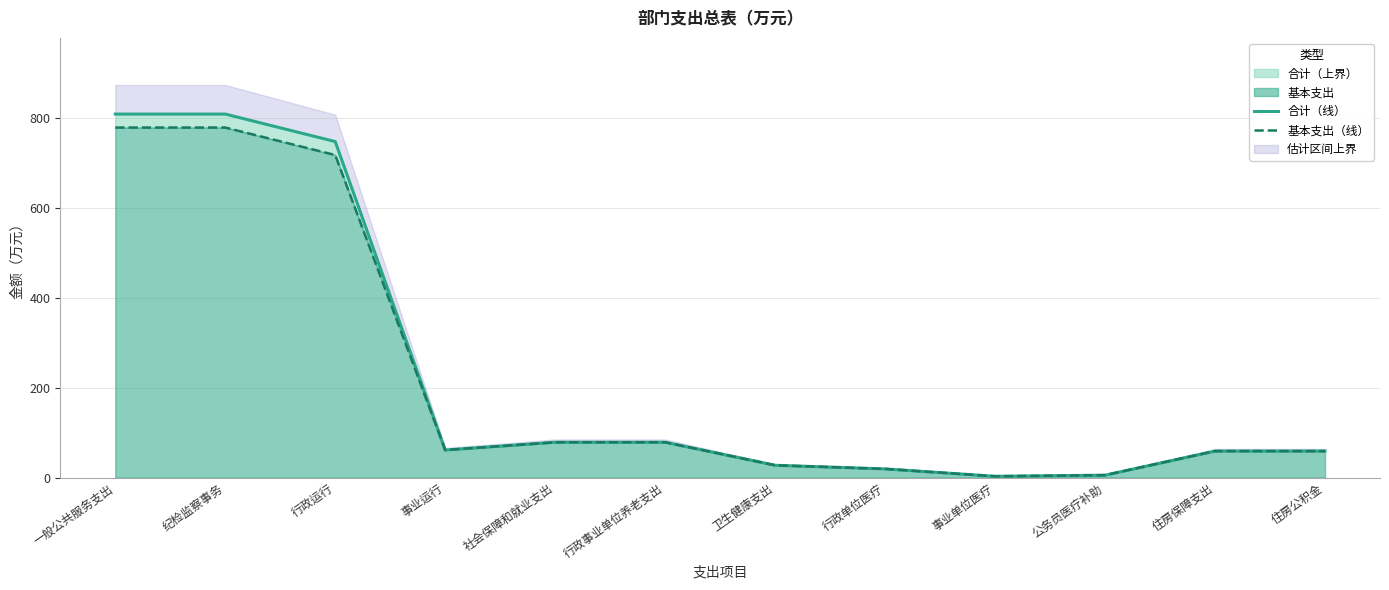

The value of 基本支出（线） at 公务员医疗补助 is 5.3. True or false?

True